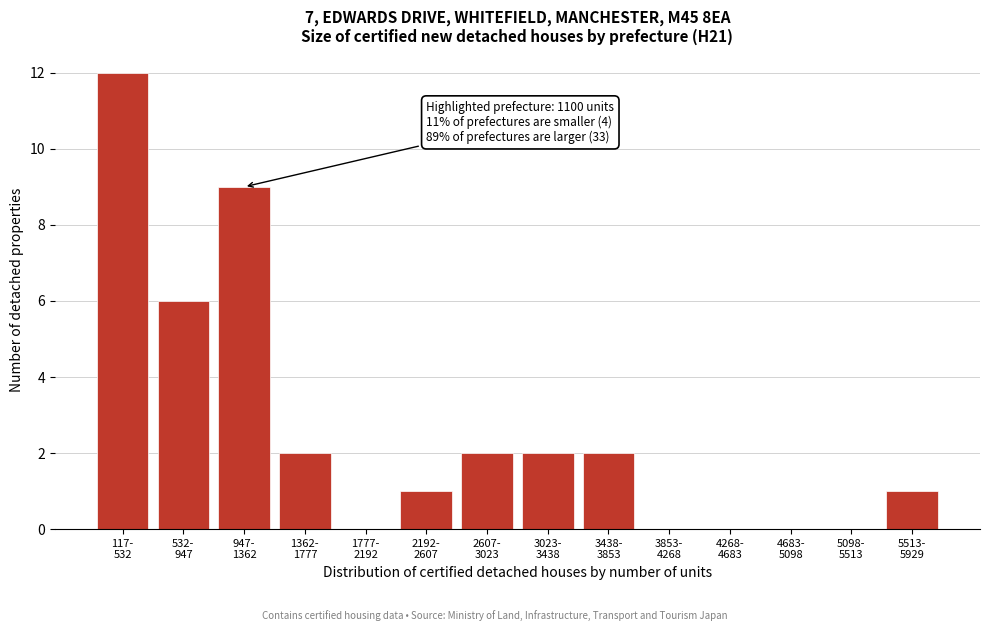

What is the greatest value displayed?

12